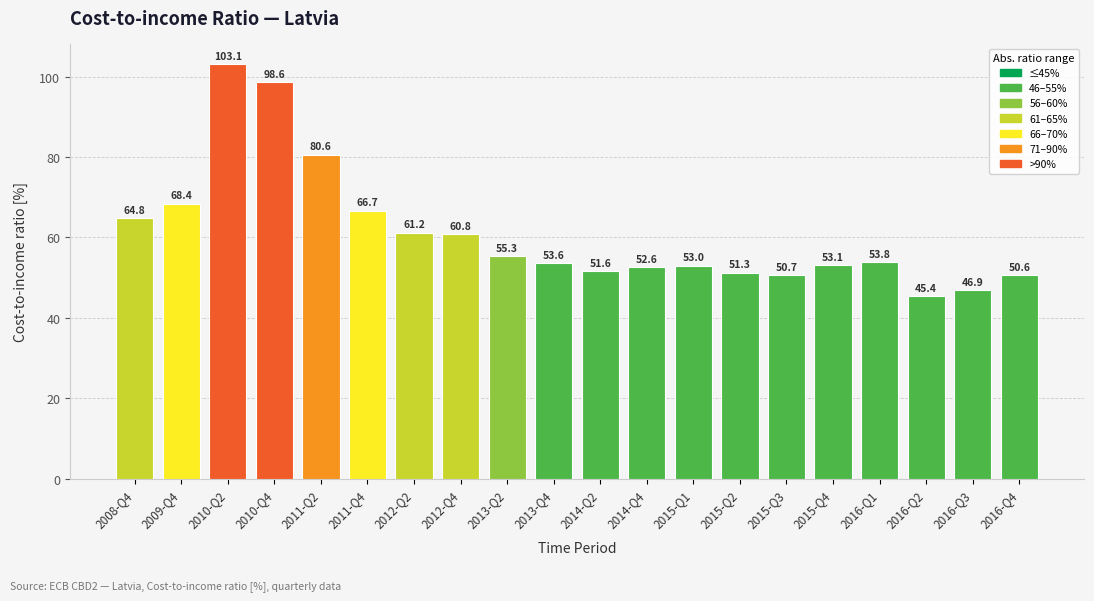

List the labels in order of value, smallest first.

2016-Q2, 2016-Q3, 2016-Q4, 2015-Q3, 2015-Q2, 2014-Q2, 2014-Q4, 2015-Q1, 2015-Q4, 2013-Q4, 2016-Q1, 2013-Q2, 2012-Q4, 2012-Q2, 2008-Q4, 2011-Q4, 2009-Q4, 2011-Q2, 2010-Q4, 2010-Q2